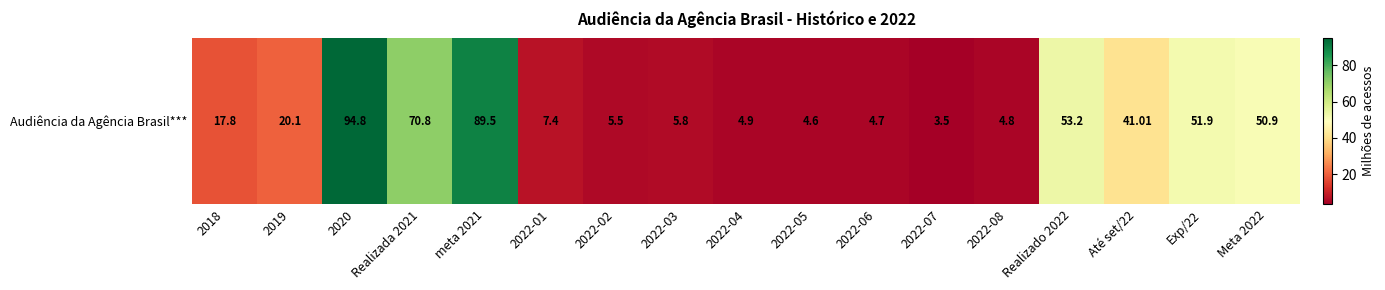

How many data points are above 17?

9